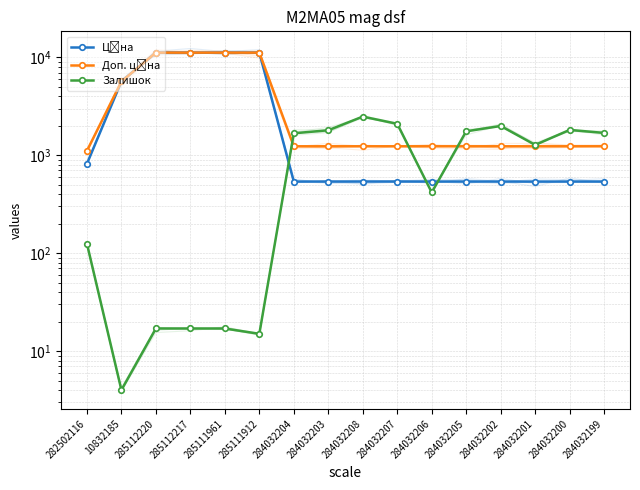

What is the highest value of the Залишок series?

2483.0